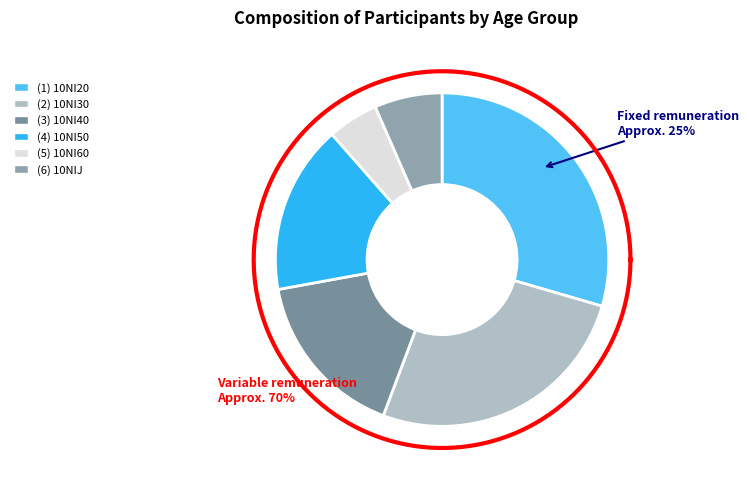

To the nearest percent, what is the difference between the largest and smallest slice percentages?

25%